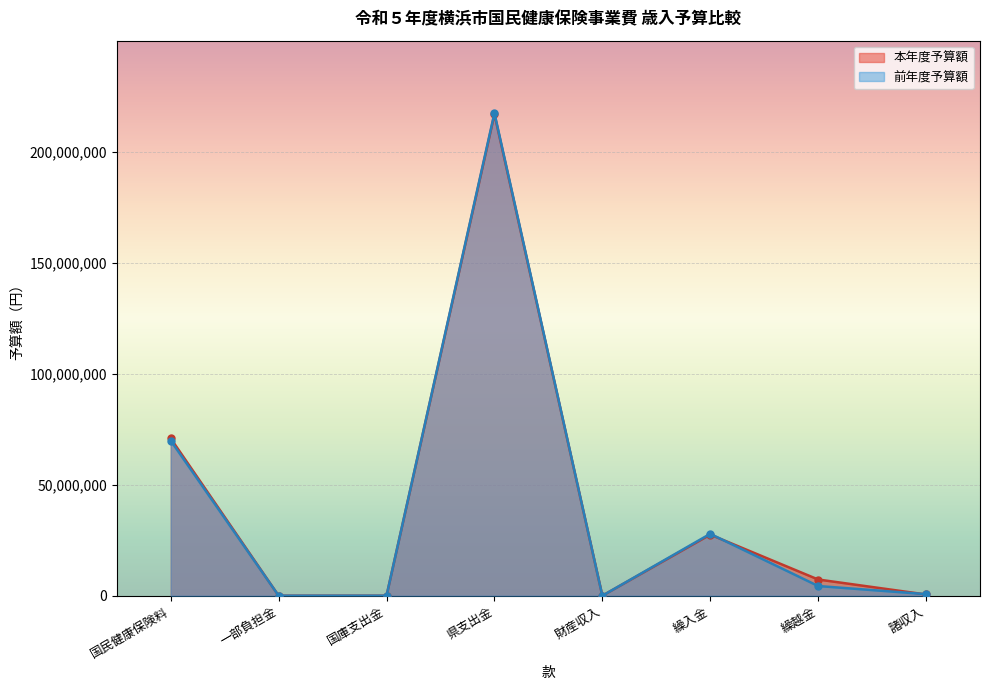

The value of 前年度予算額 at 県支出金 is 43665402. True or false?

False